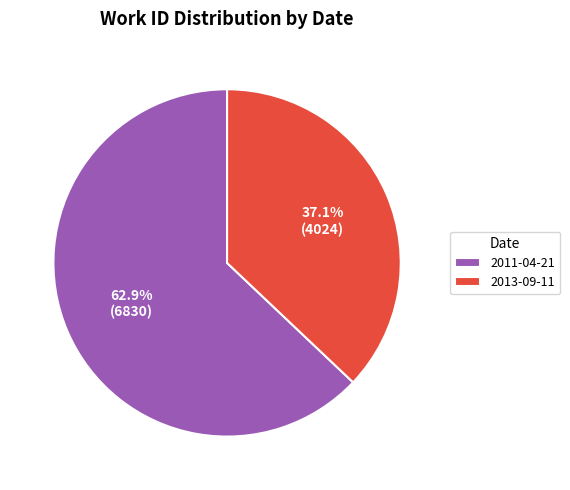

To the nearest percent, what is the difference between the 2011-04-21 and 2013-09-11 slice percentages?

26%